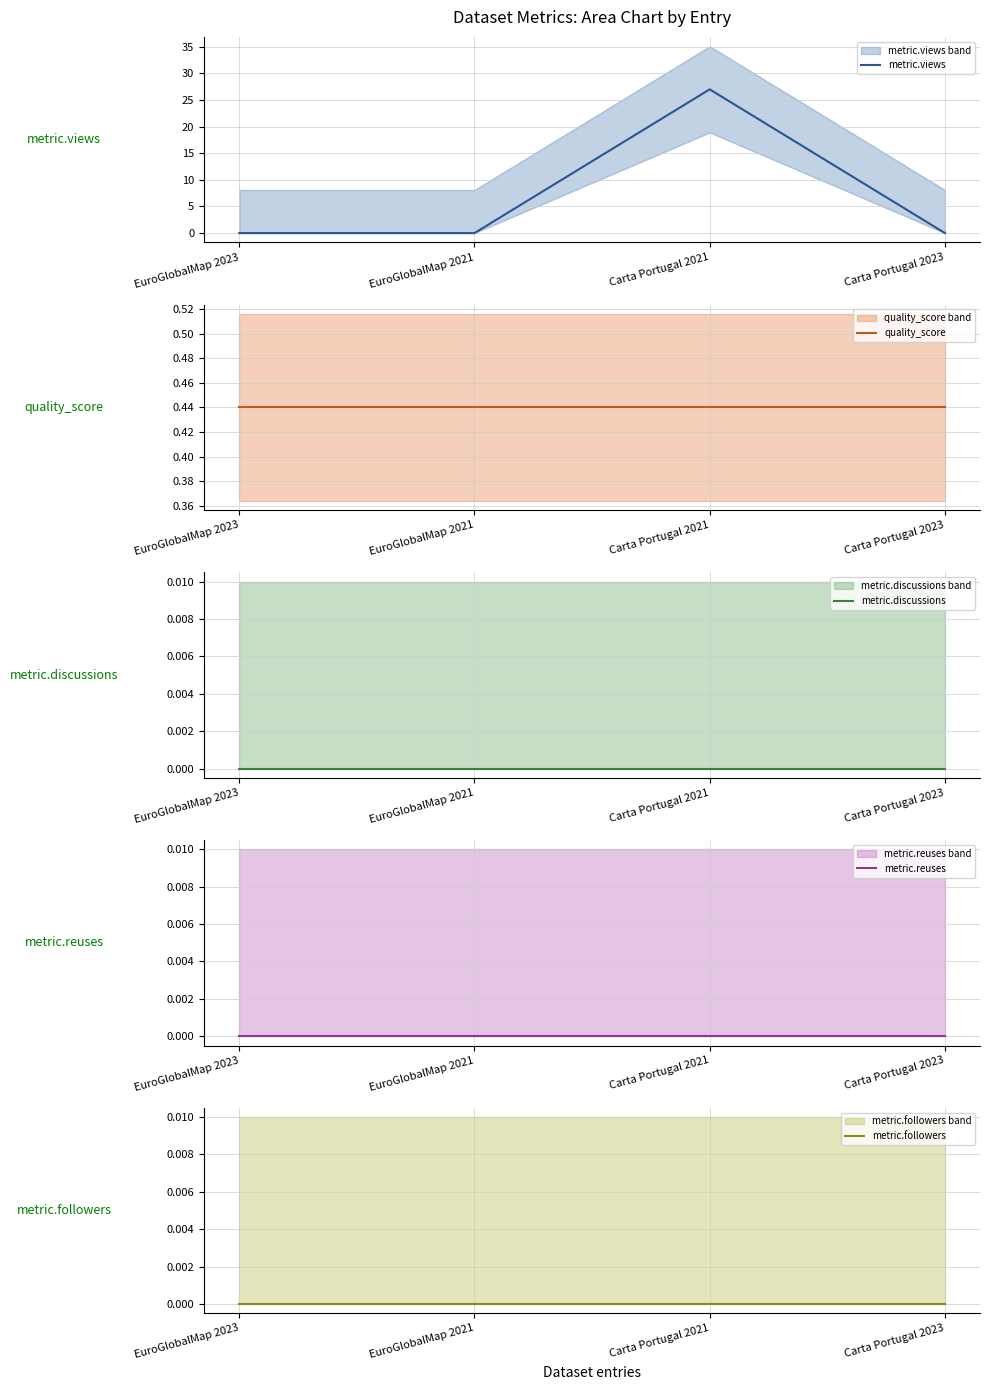

What is the label of the 3rd point from the right?

EuroGlobalMap 2021